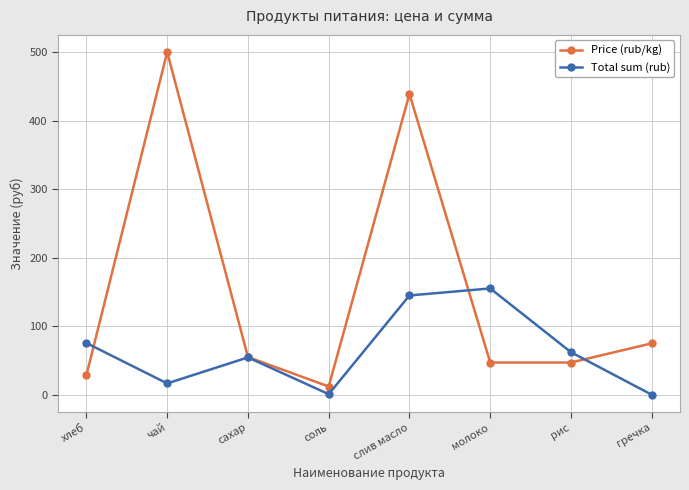

The value of Price (rub/kg) at гречка is 75.0. True or false?

True